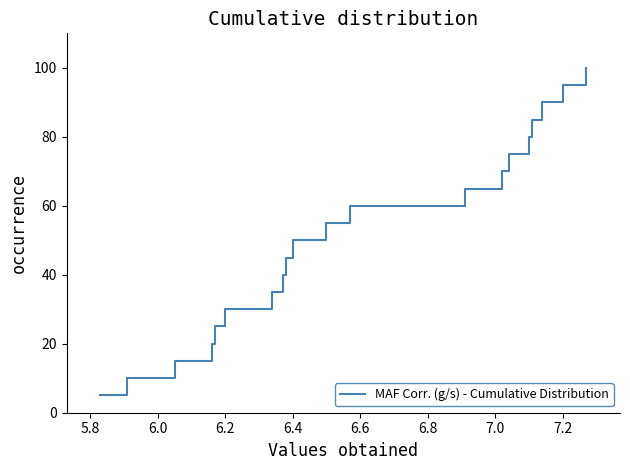

How many lines are shown in the chart?

1